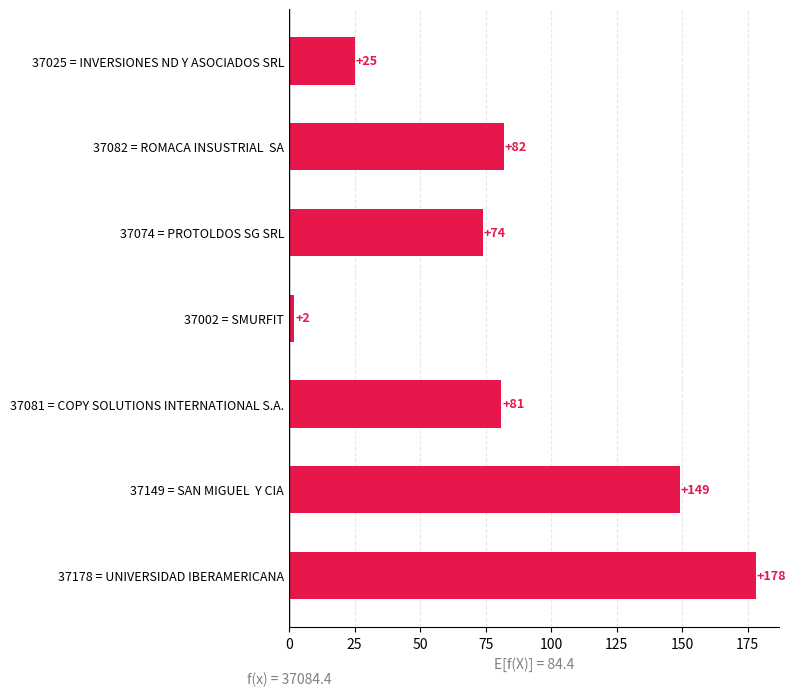

How many values are between 25 and 149?

5